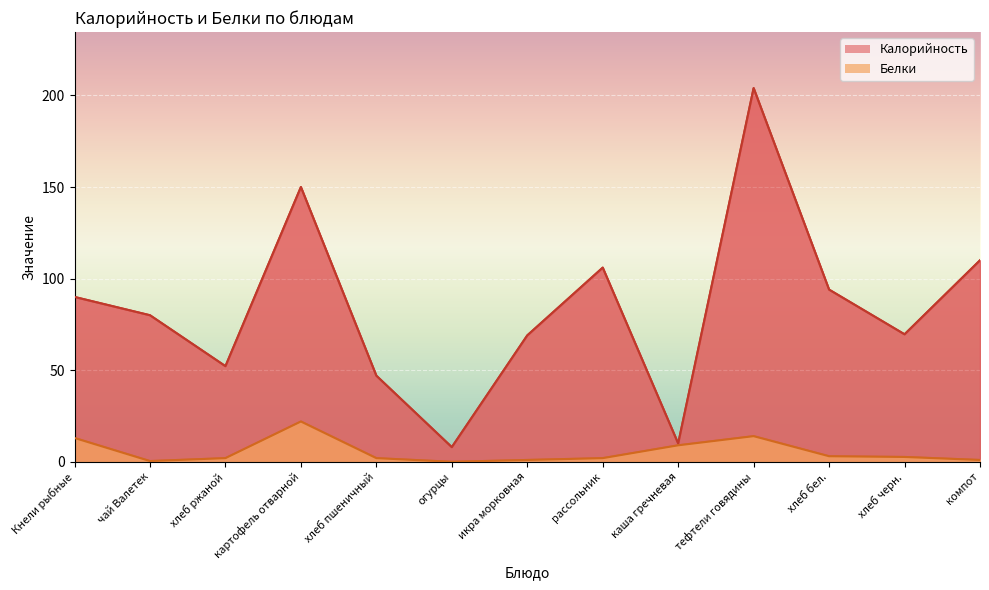

What is the total value across all series at рассольник?

108.0